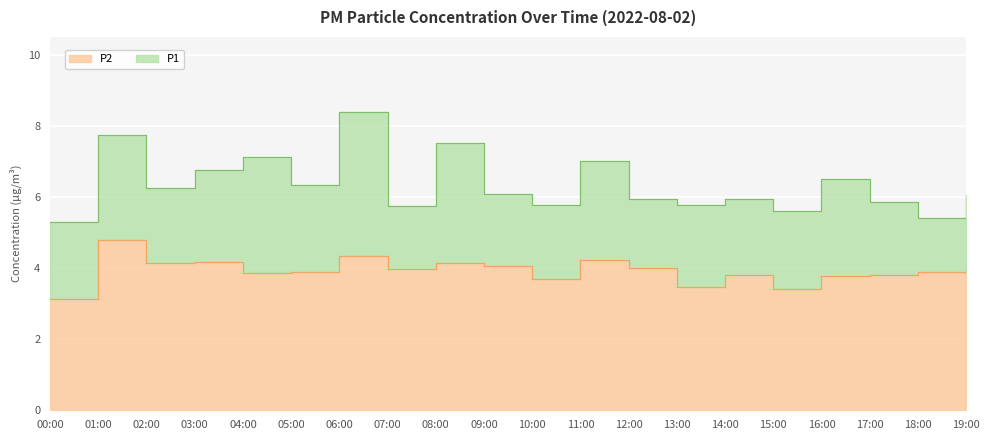

Reading left to right, extract all data points from this chart.

P1: 5.3	7.8	6.2	6.8	7.1	6.3	8.4	5.8	7.5	6.1	5.8	7.0	5.9	5.8	6.0	5.6	6.5	5.8	5.4	6.0
P2: 3.1	4.8	4.2	4.2	3.9	3.9	4.3	4.0	4.1	4.0	3.7	4.2	4.0	3.5	3.8	3.4	3.8	3.8	3.9	4.0